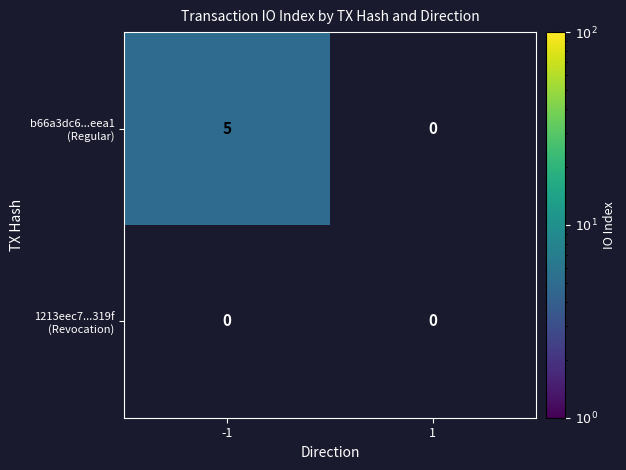

What is the total value across all series at -1?

5